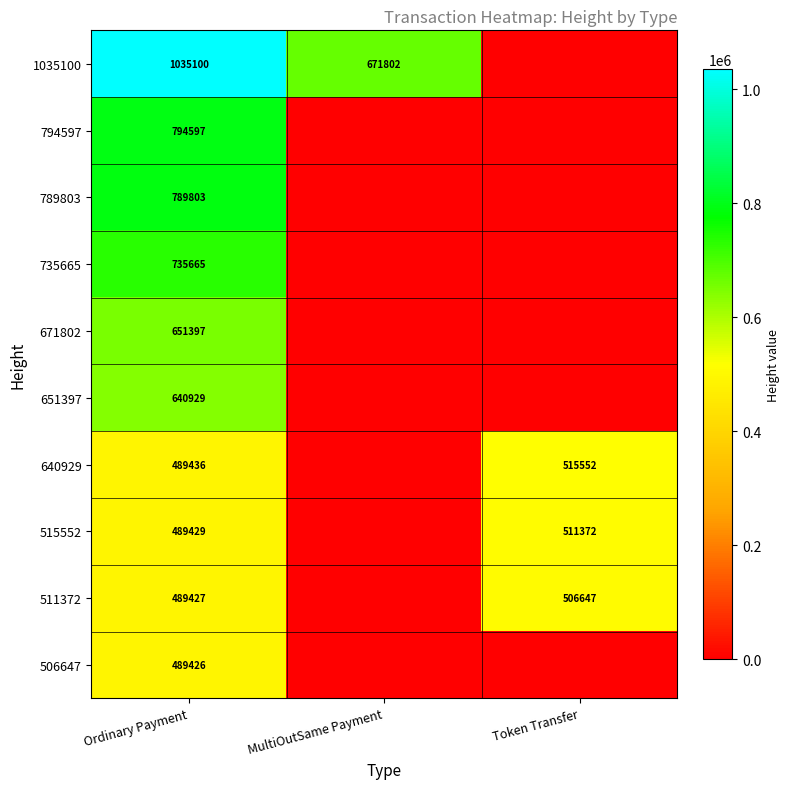

How many distinct data groups are displayed?

10